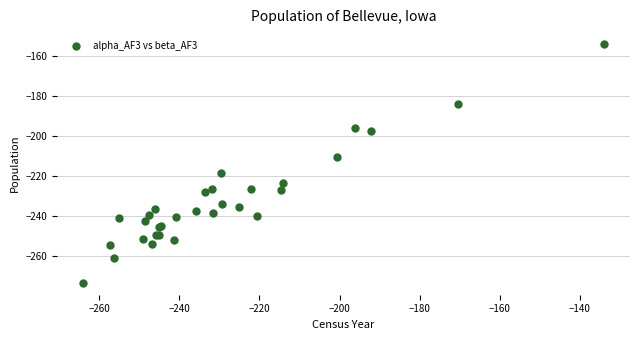

What Y value in the scatter plot is closest to -213?

-210.0